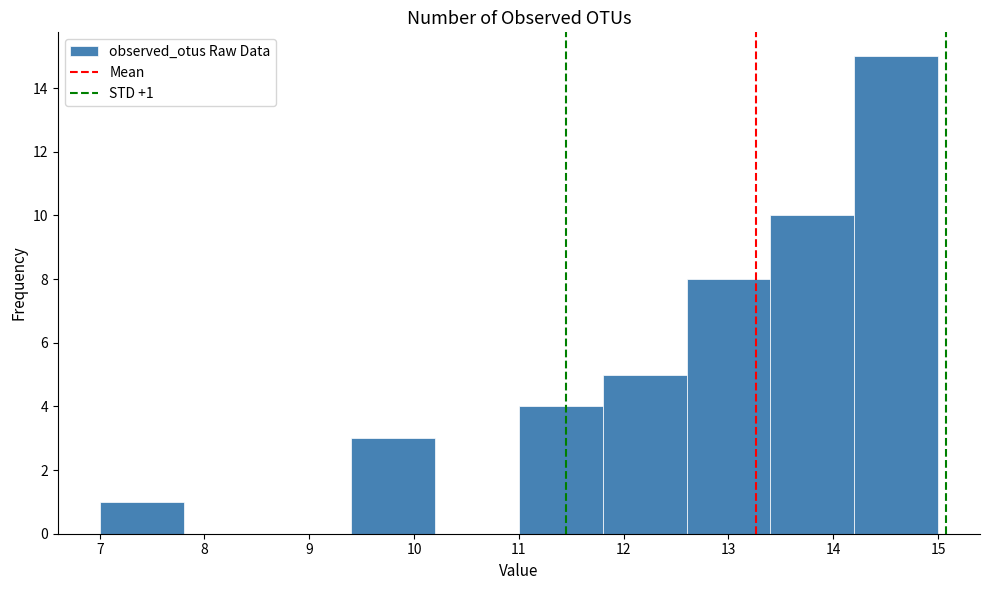

Which range on the x-axis has the tallest bar?

14.2 to 15.0